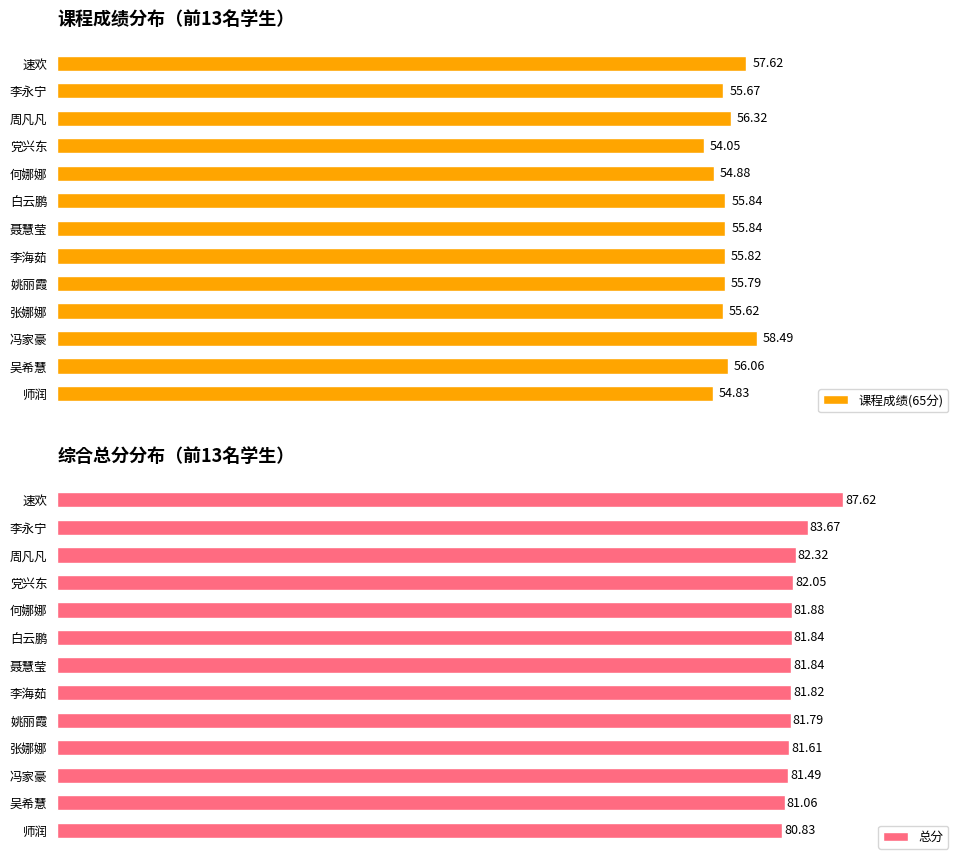

Are the bars grouped side by side (vs. stacked)?

Yes